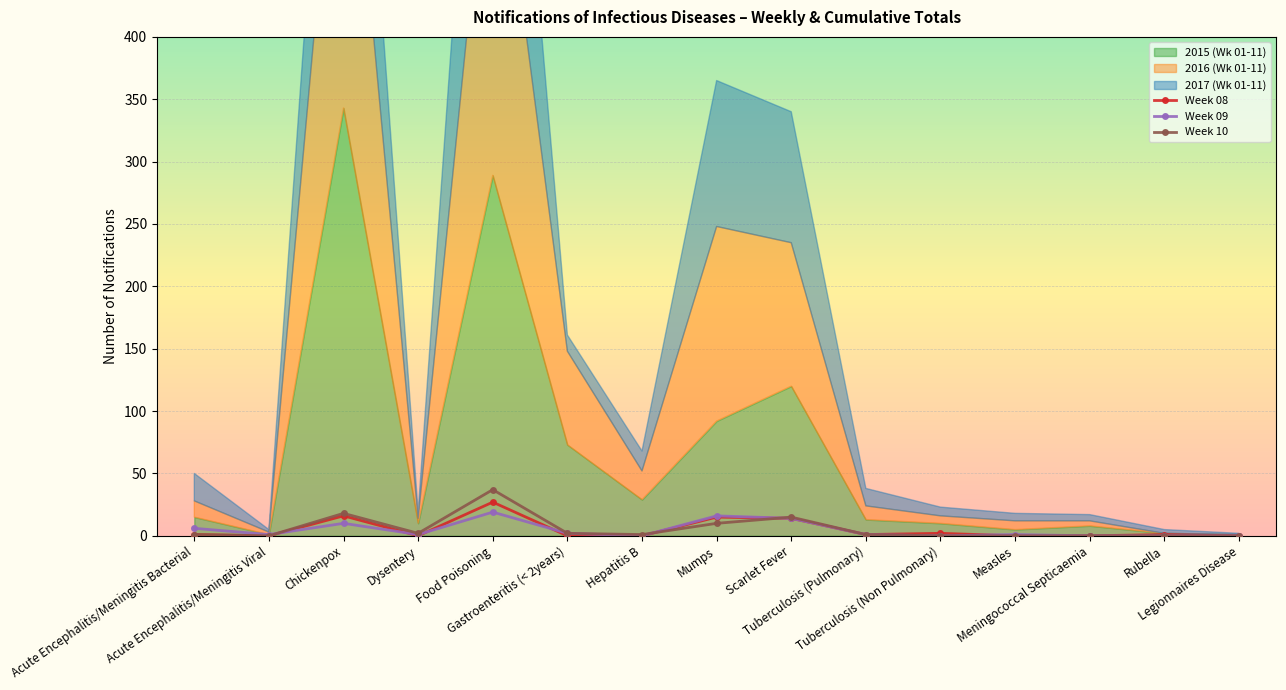

Between which two adjacent categories do Week 09 and Week 08 first intersect?

Acute Encephalitis/Meningitis Viral and Chickenpox